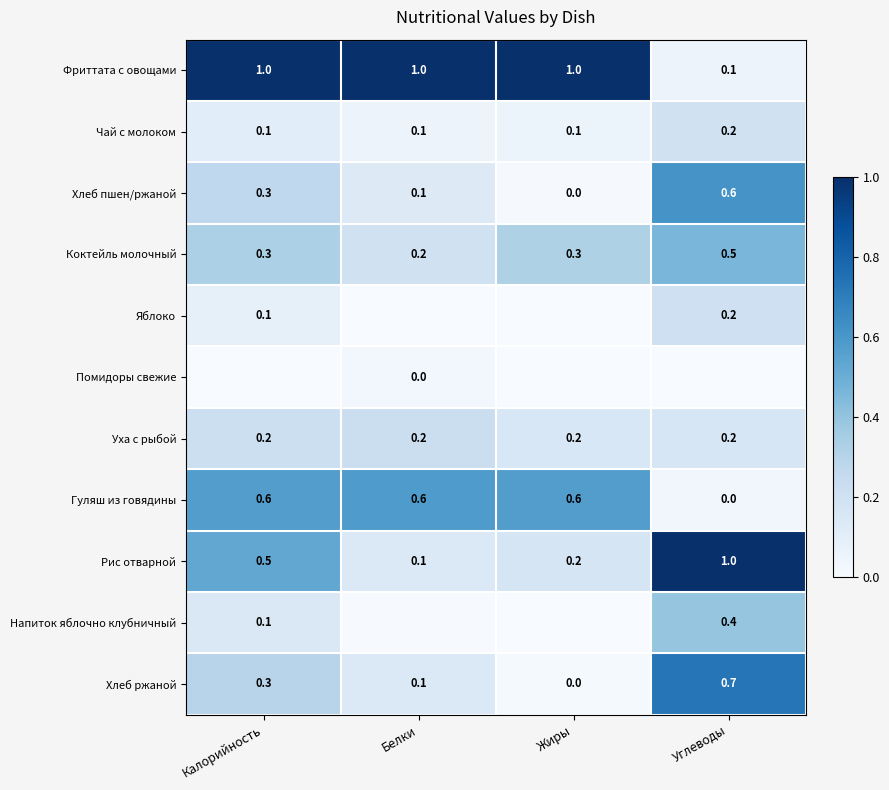

True or false: Помидоры свежие has a value of 0.0 at Белки.

False